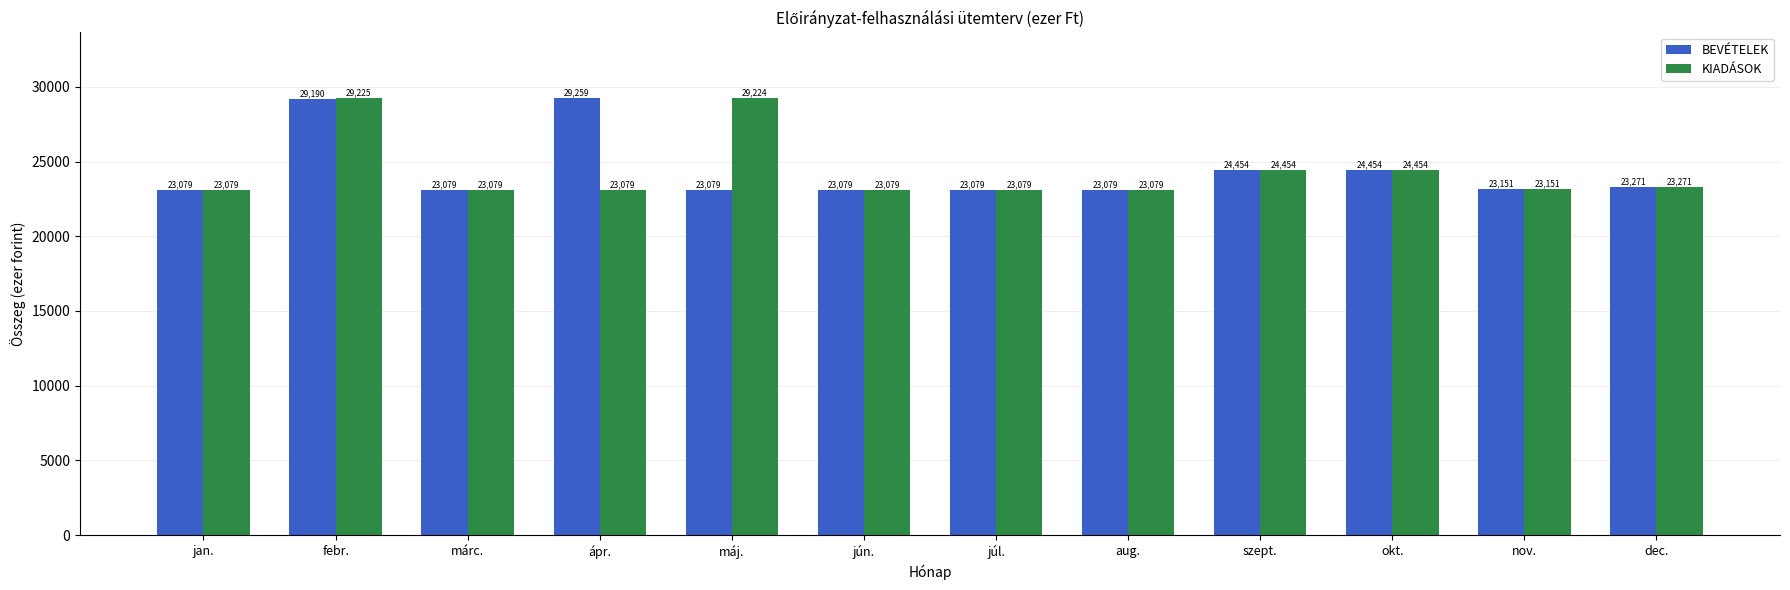

How many series are shown in this chart?

2